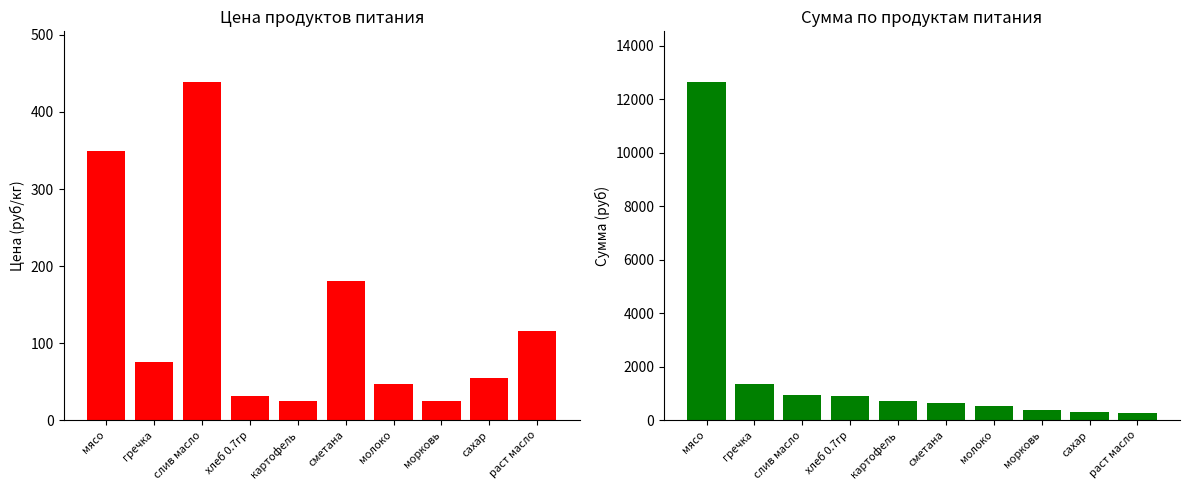

List the labels in order of Цена value, largest first.

слив масло, мясо, сметана, раст масло, гречка, сахар, молоко, хлеб 0.7гр, картофель, морковь